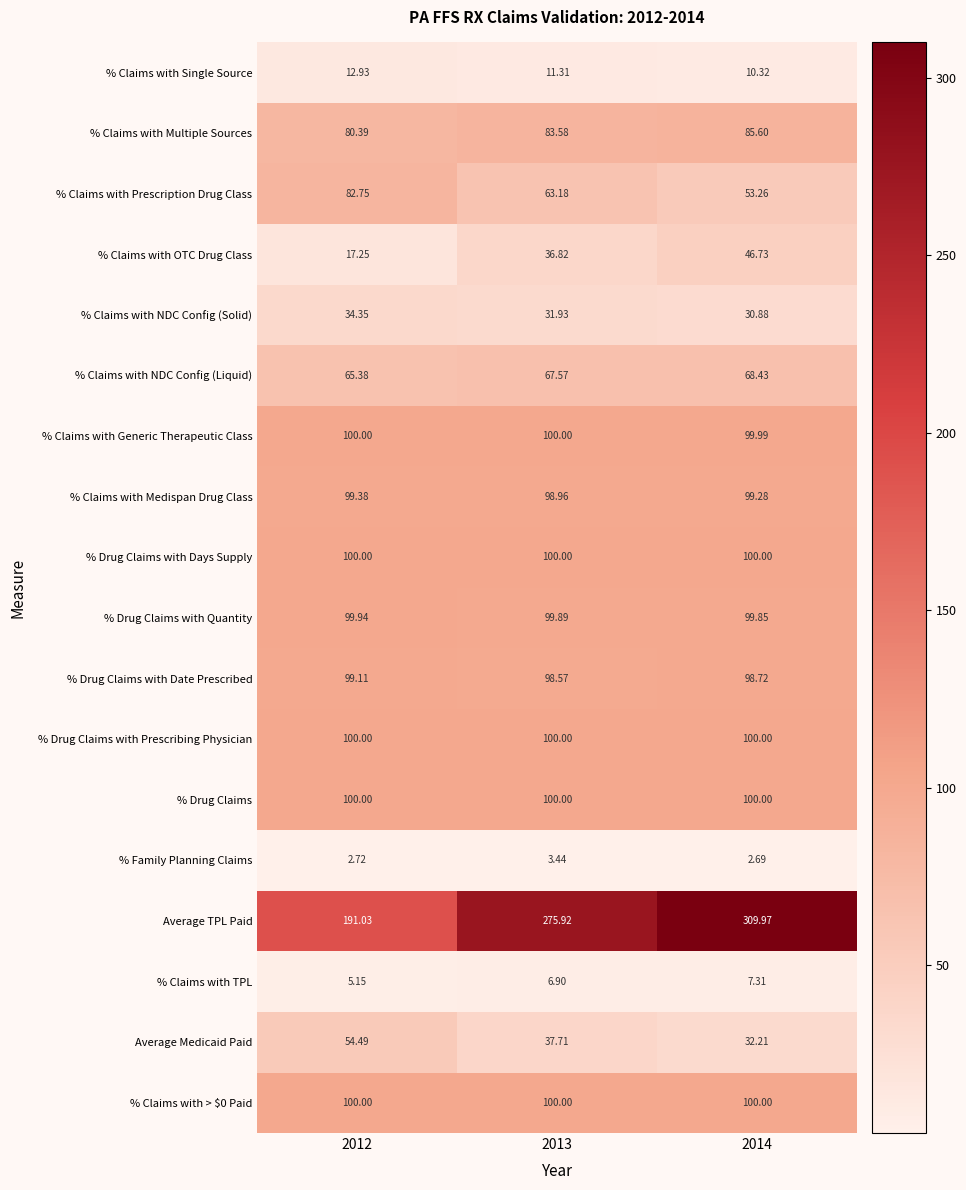

Which series has the largest total across all categories?

Average TPL Paid